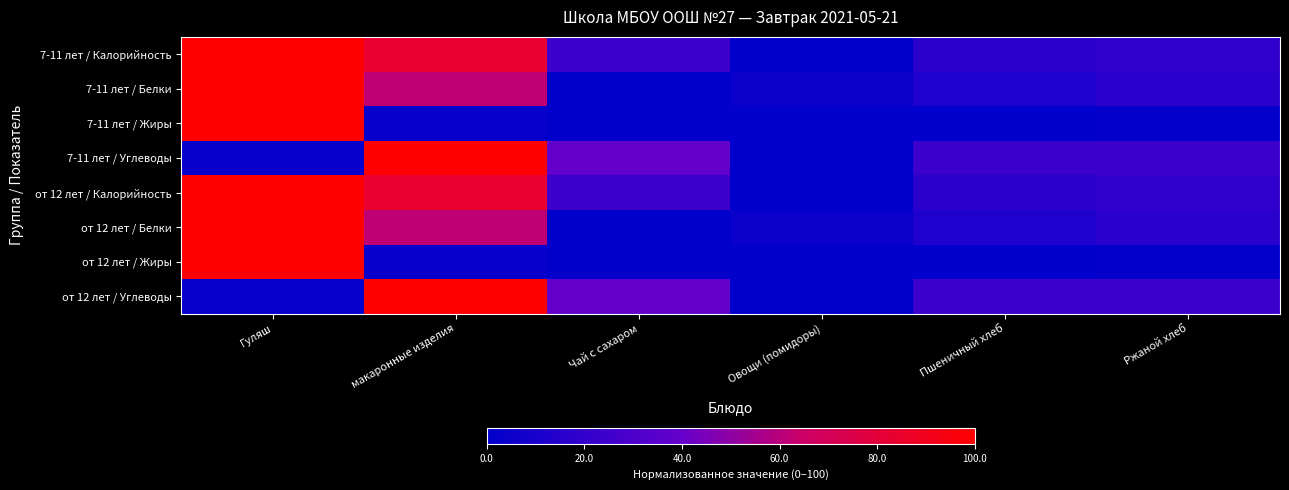

List the series in order of their peak value, highest first.

7-11 лет / Калорийность, 7-11 лет / Белки, 7-11 лет / Жиры, 7-11 лет / Углеводы, от 12 лет / Калорийность, от 12 лет / Белки, от 12 лет / Жиры, от 12 лет / Углеводы